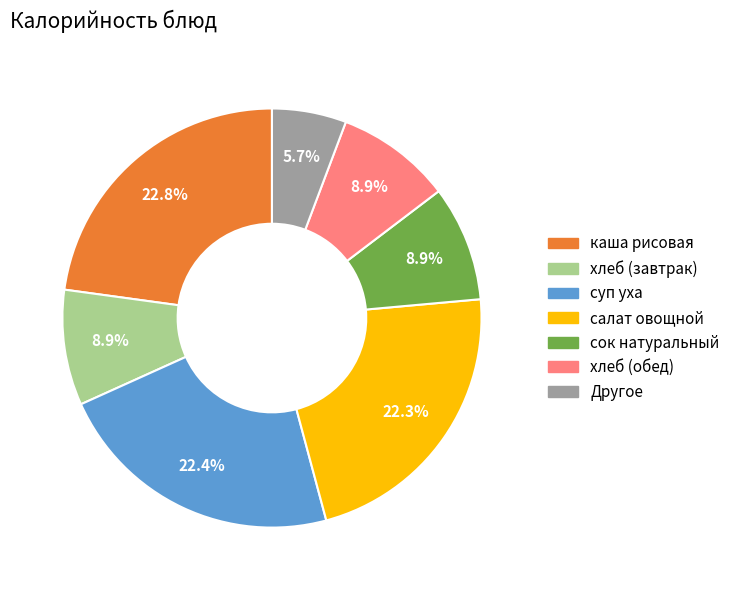

Is there any slice that represents more than half of the pie?

No